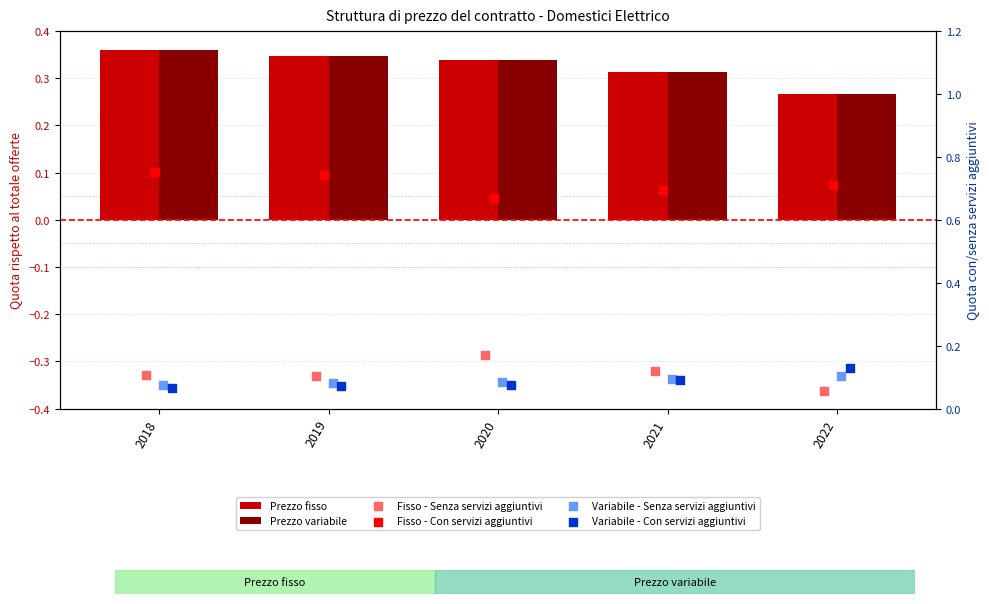

Which series has the widest spread of Y values?

Fisso - Senza servizi aggiuntivi